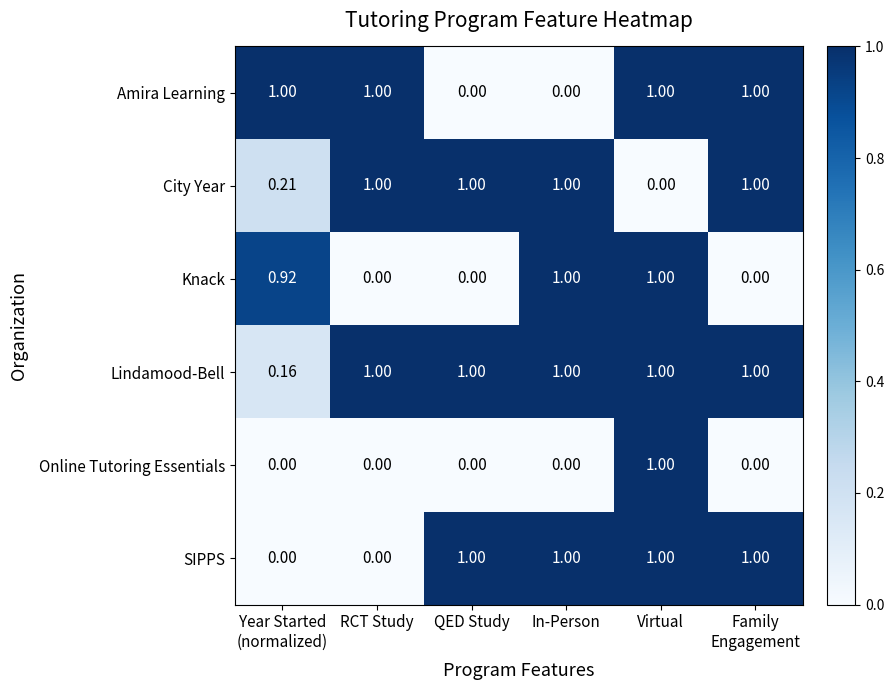

At which category is the sum across all series the highest?

Virtual